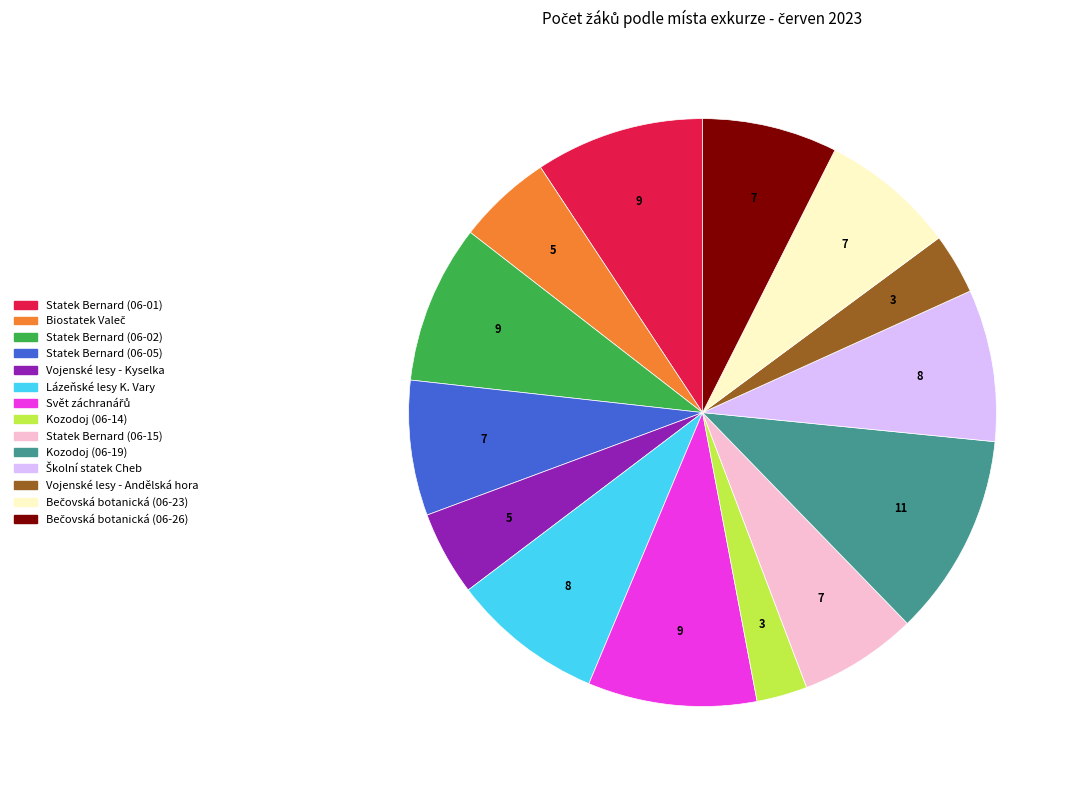

Is there any slice that represents more than half of the pie?

No